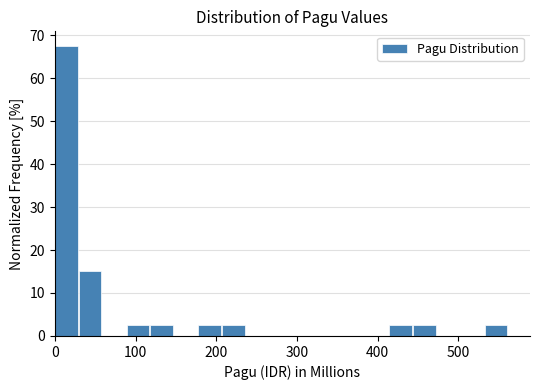

Read against the x-axis, roughly where is the centre of the tallest bar?

10